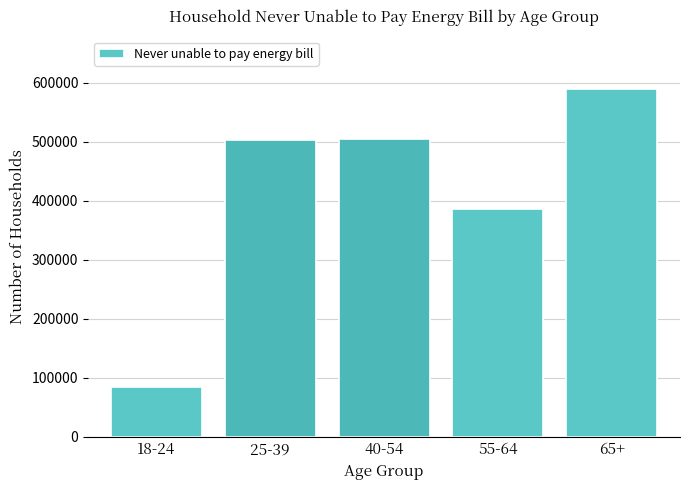

What is the label of the 3rd bar from the left?

40-54